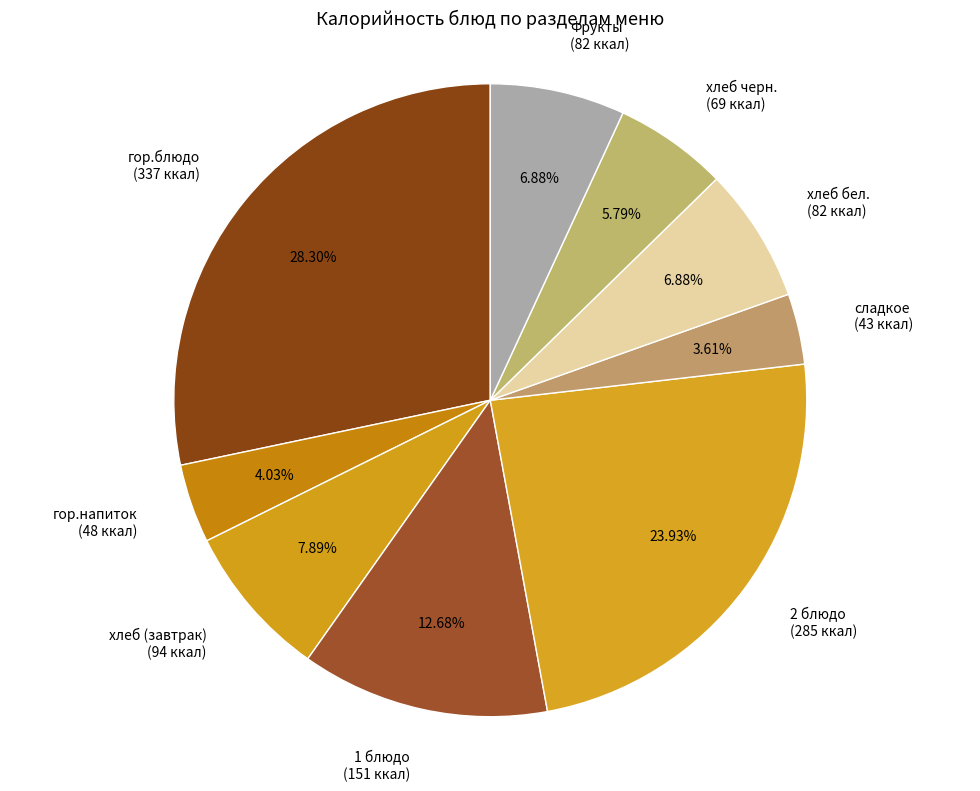

Is the sum of хлеб бел. (82 ккал) and Фрукты (82 ккал) greater than half?

No